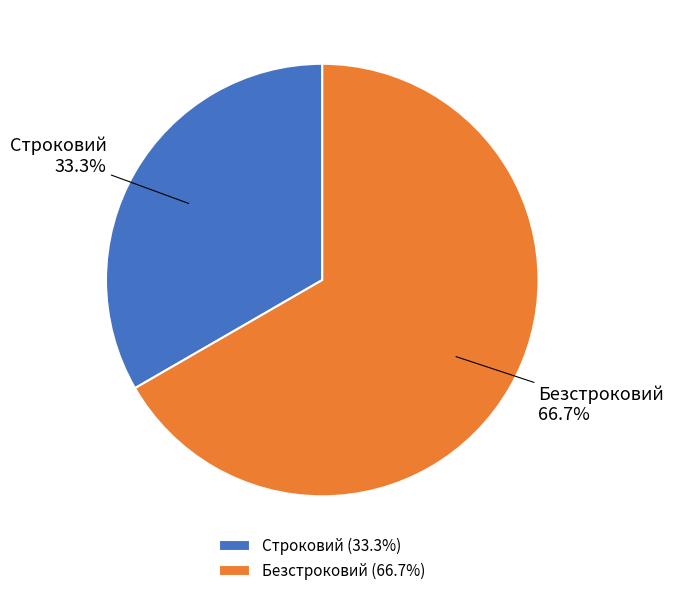

Which has a higher value, Безстроковий or Строковий?

Безстроковий